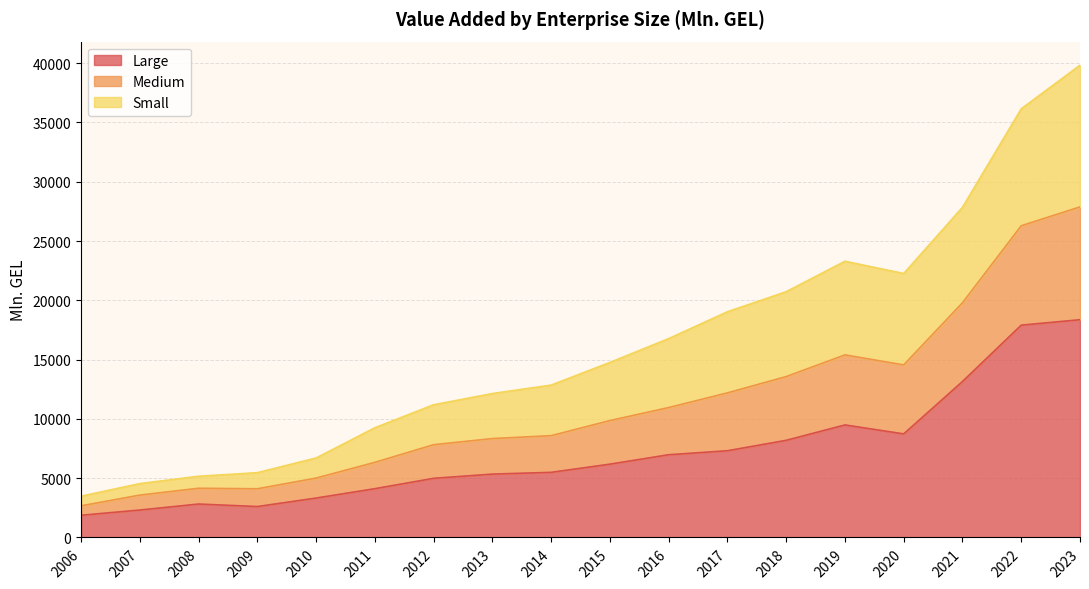

What is the total value across all series at 2018?

20726.8